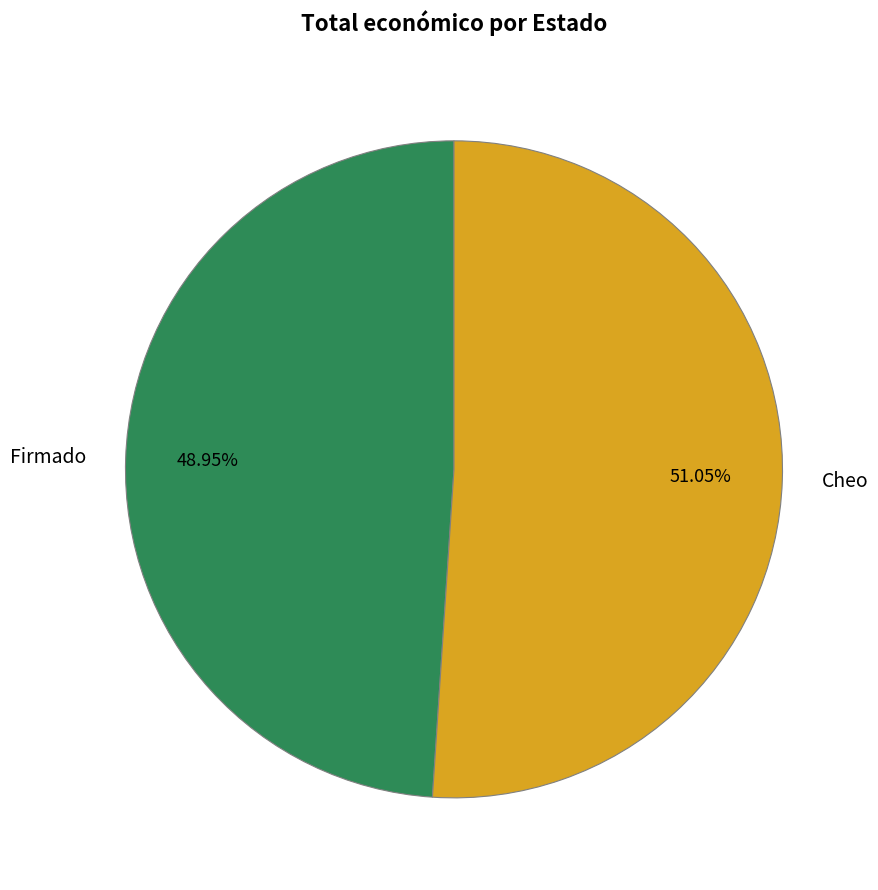

How many slices are in this pie chart?

2